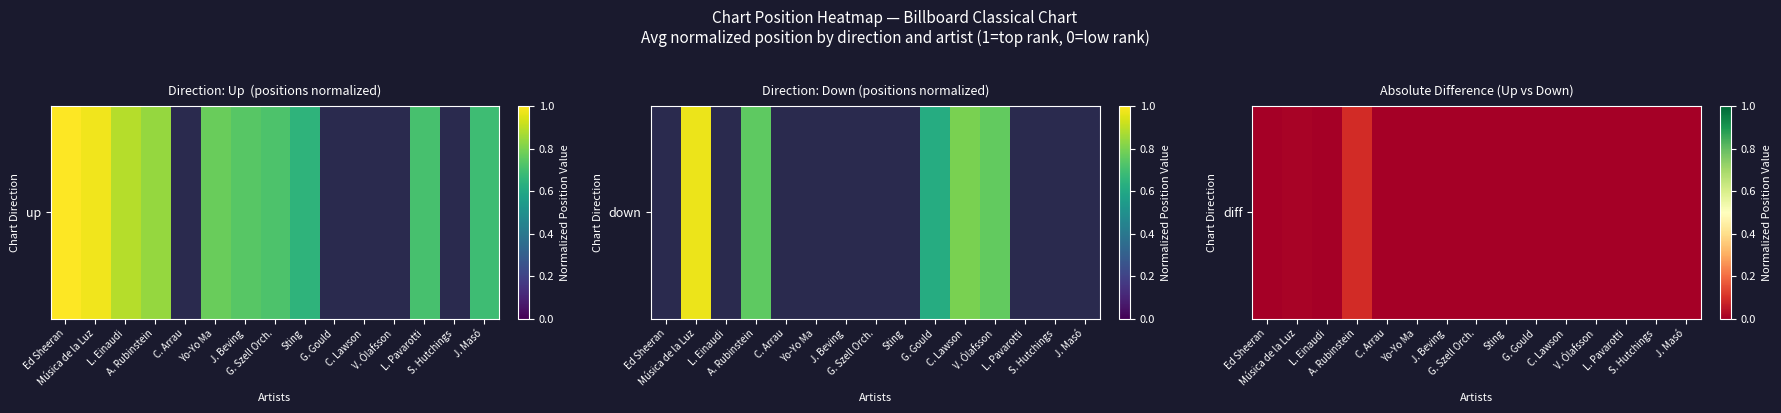

Count the values in the range 0 to 1.

15